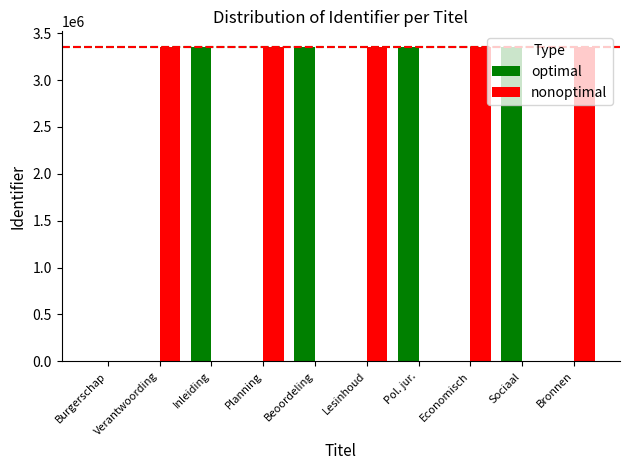

What is the total value across all series at Planning?

3351635